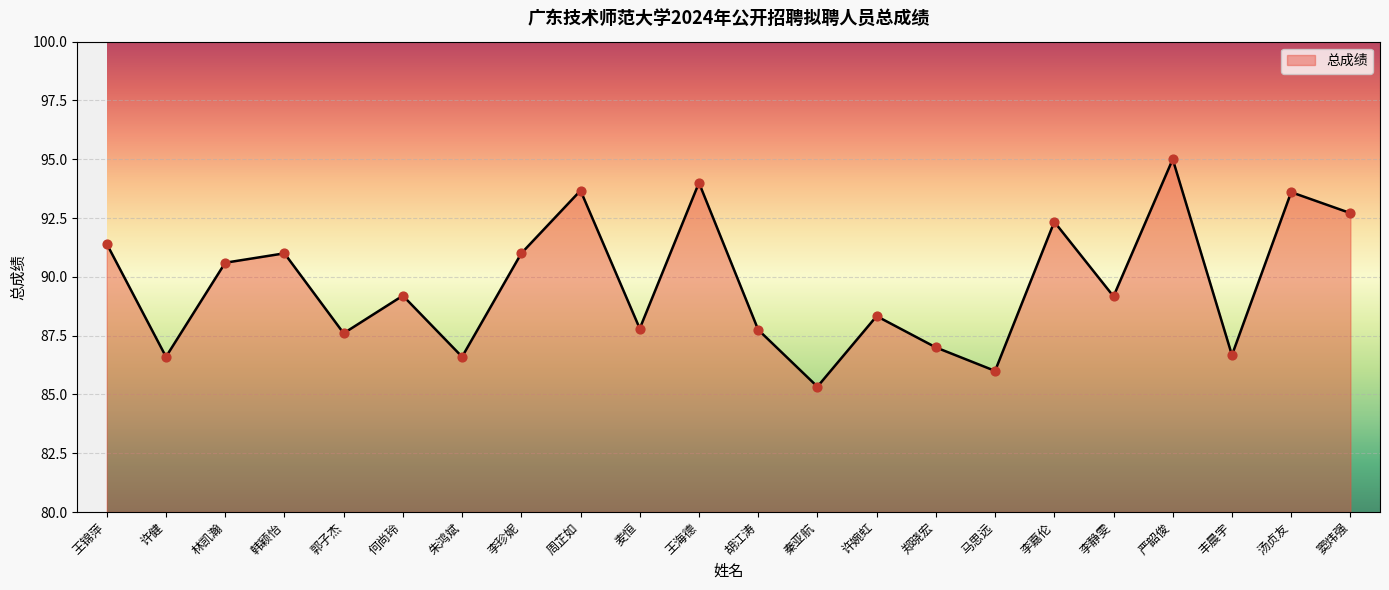

What is the change in value from 何尚玲 to 朱鸿斌?

-2.6